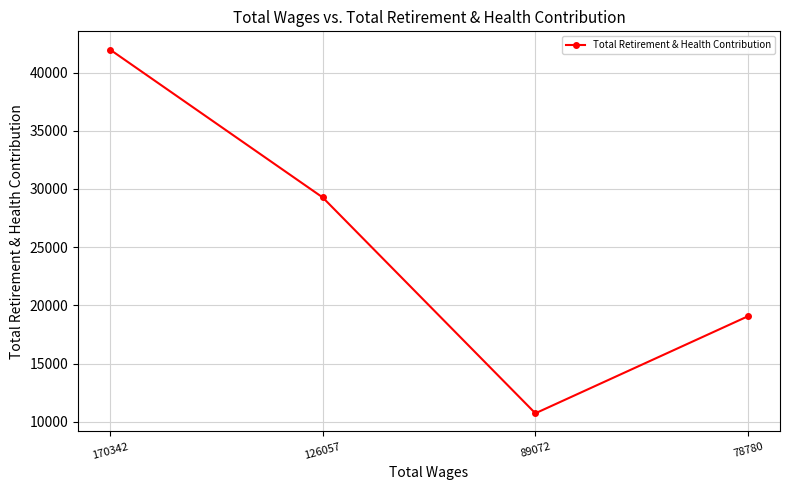

Where is the first local minimum?

89072